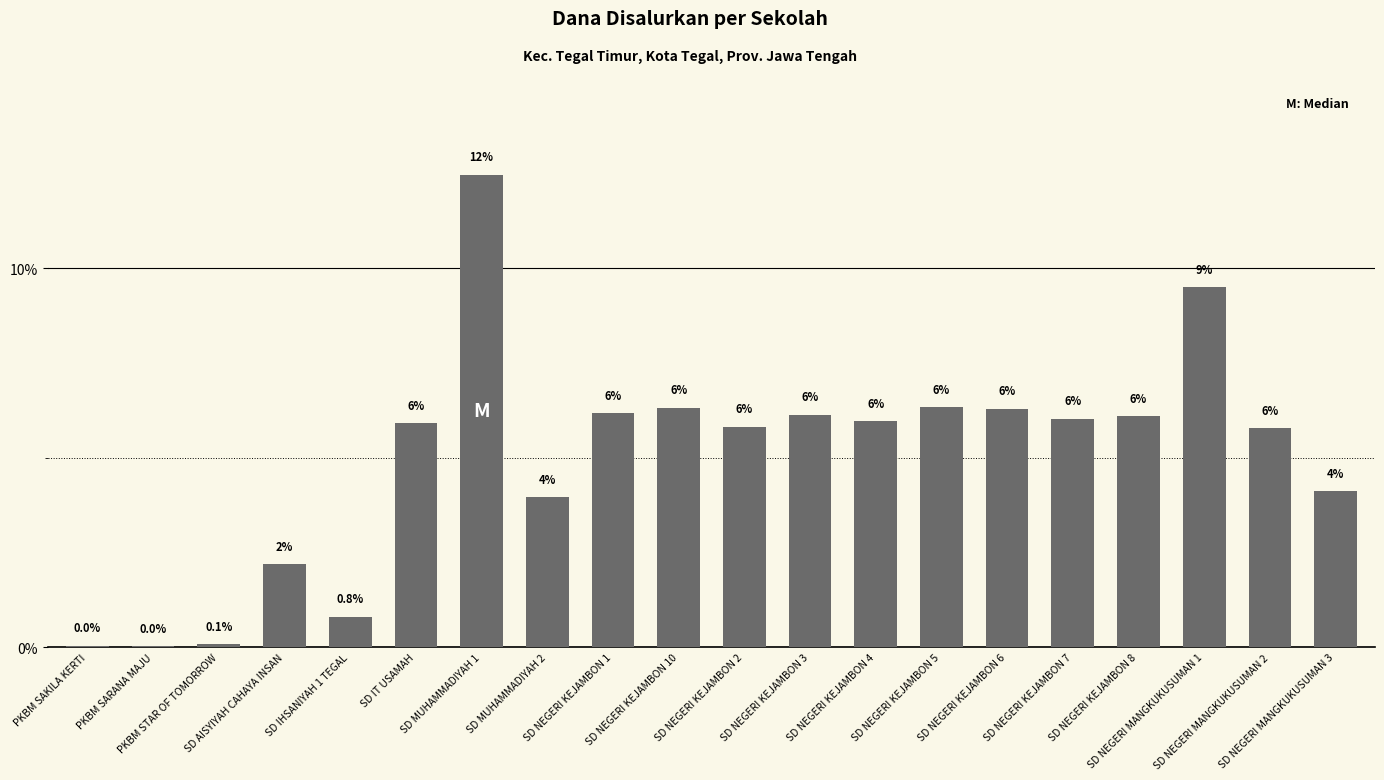

What is the sum of the values at PKBM SAKILA KERTI and SD NEGERI MANGKUKUSUMAN 3?

4.1